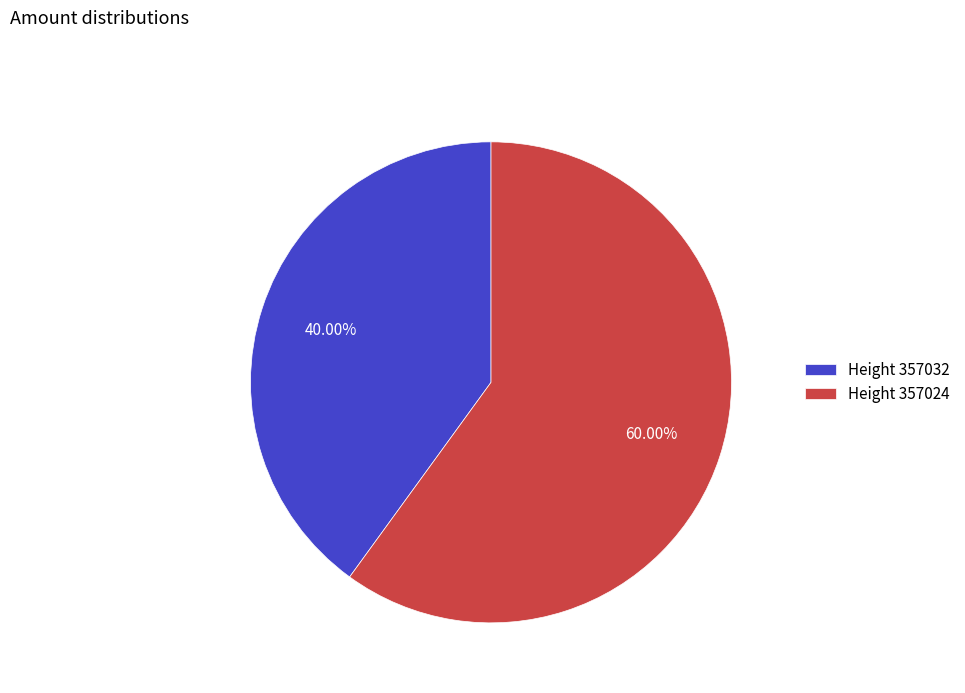

Rank the categories by value from highest to lowest.

Height 357024, Height 357032